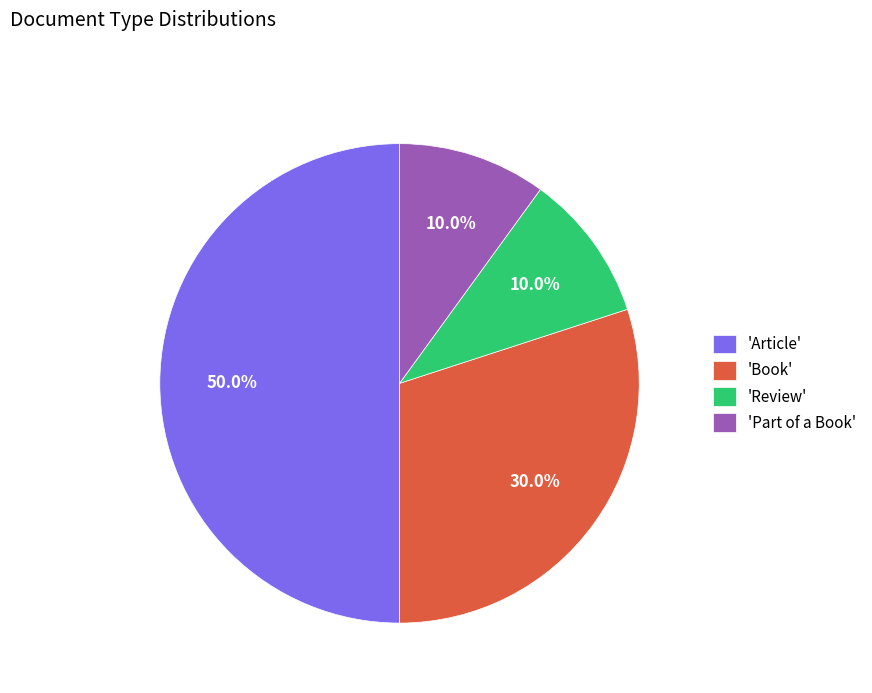

What percentage do 'Part of a Book' and 'Book' together represent?

40.0%